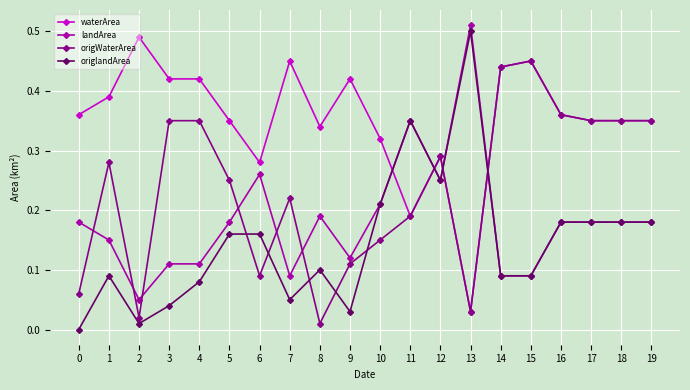

How many times do waterArea and landArea cross each other?

4